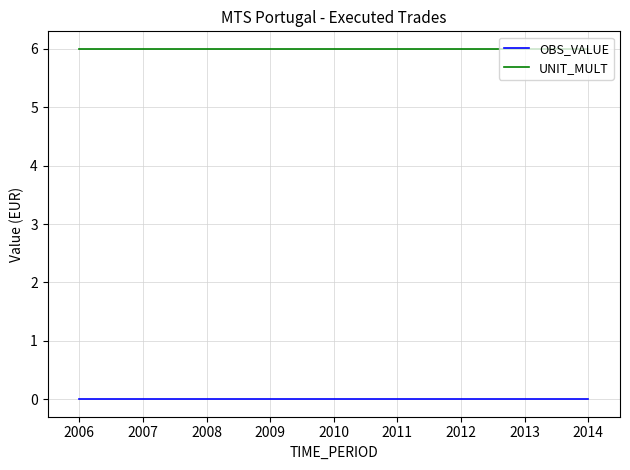

What is the spread (max minus min) of values at 2007?

6